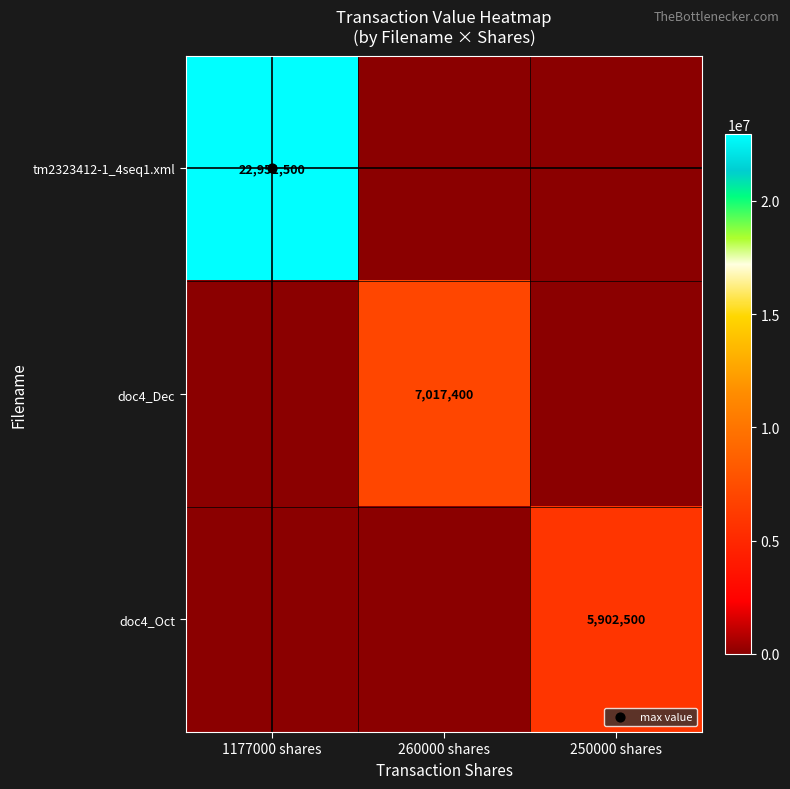

Which series has the largest total across all categories?

tm2323412-1_4seq1.xml